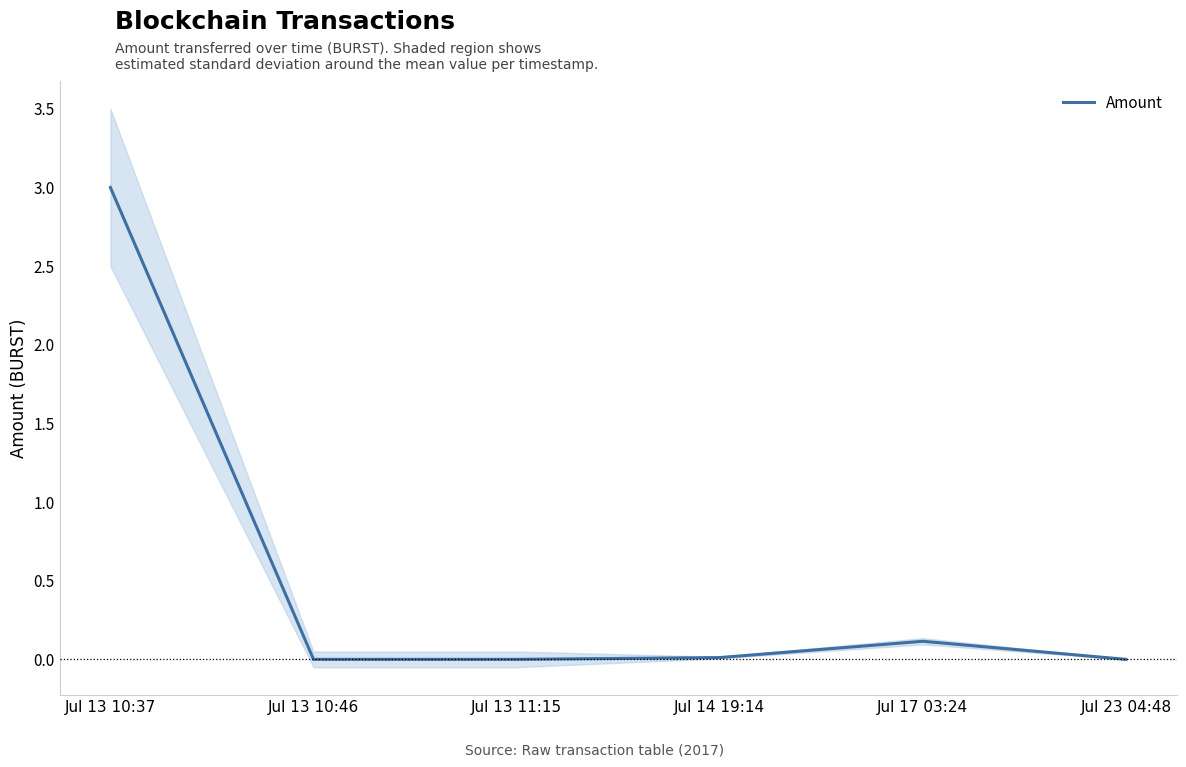

What position from the right is Jul 23 04:48?

1